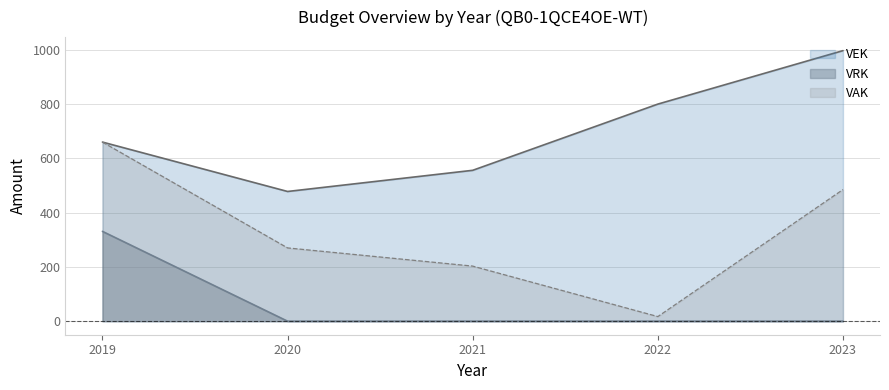

True or false: VAK and VEK cross at least once.

False